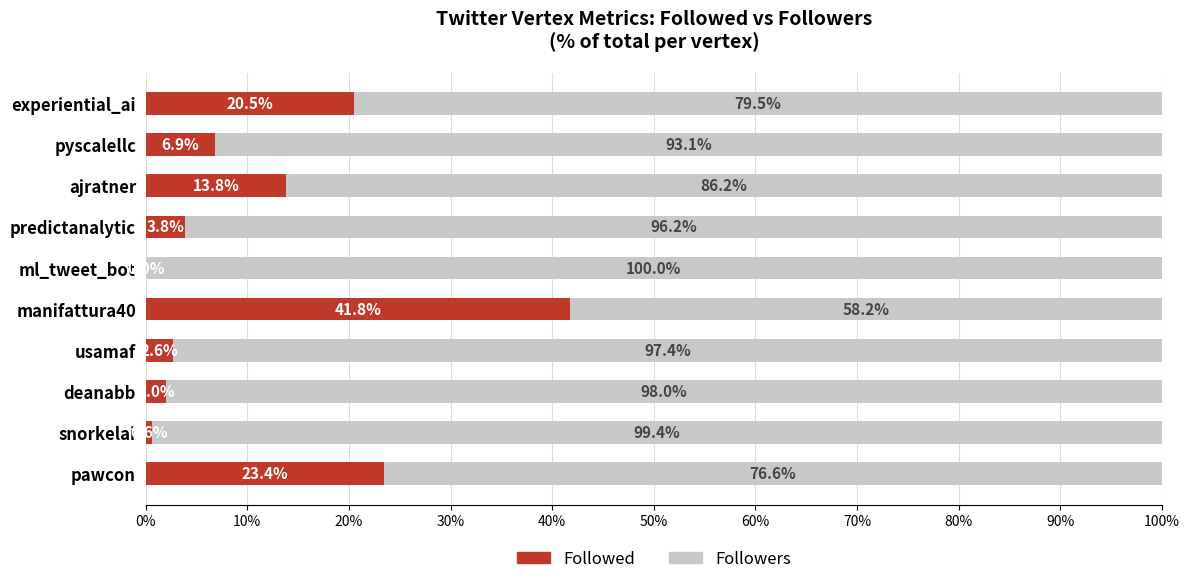

What is the total value across all series at snorkelai?

100.0